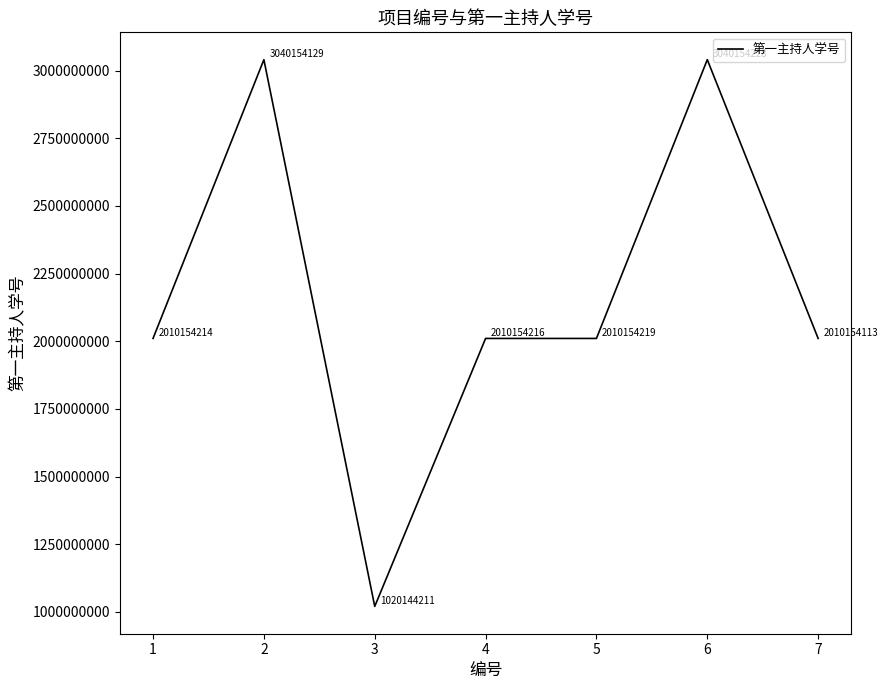

At which label does the data first exceed 2010154216?

2